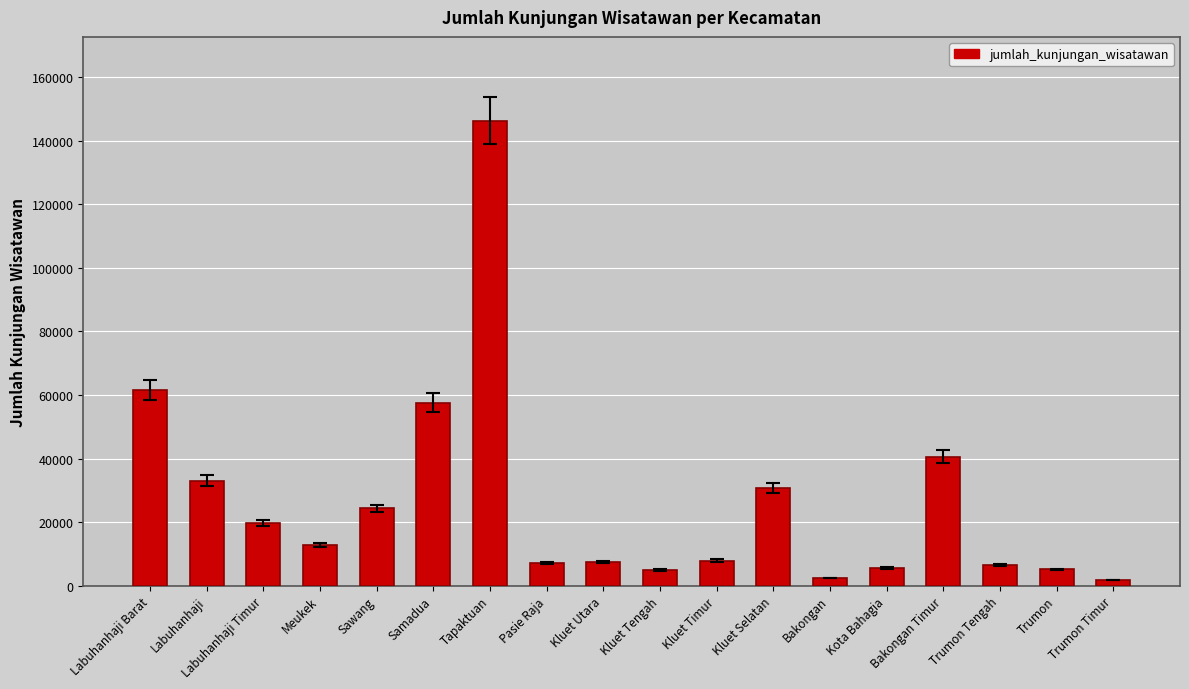

What is the greatest value displayed?

146382